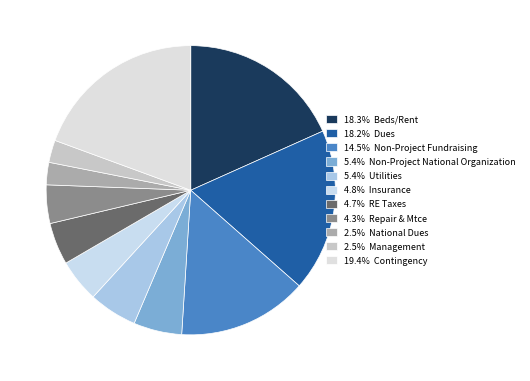

Count the number of slices in the pie.

11